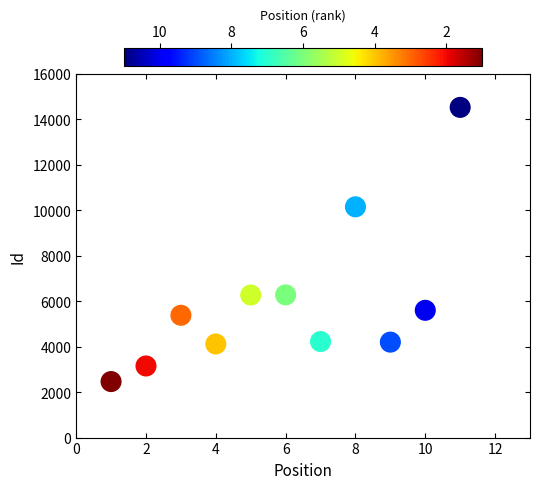

What Y value in the scatter plot is closest to 8497?

10154